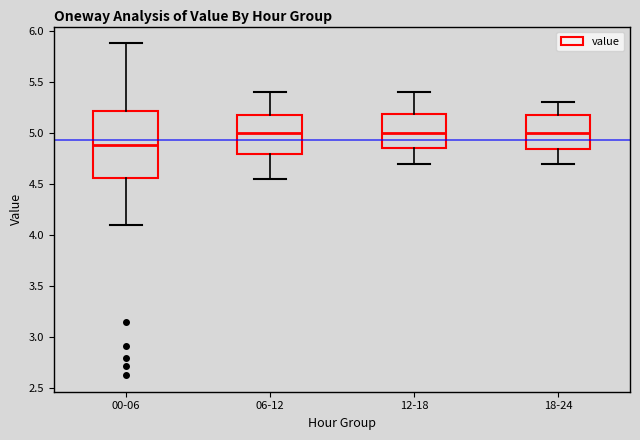

Comparing the boxes themselves (not the whiskers), which one is the tallest?

00-06